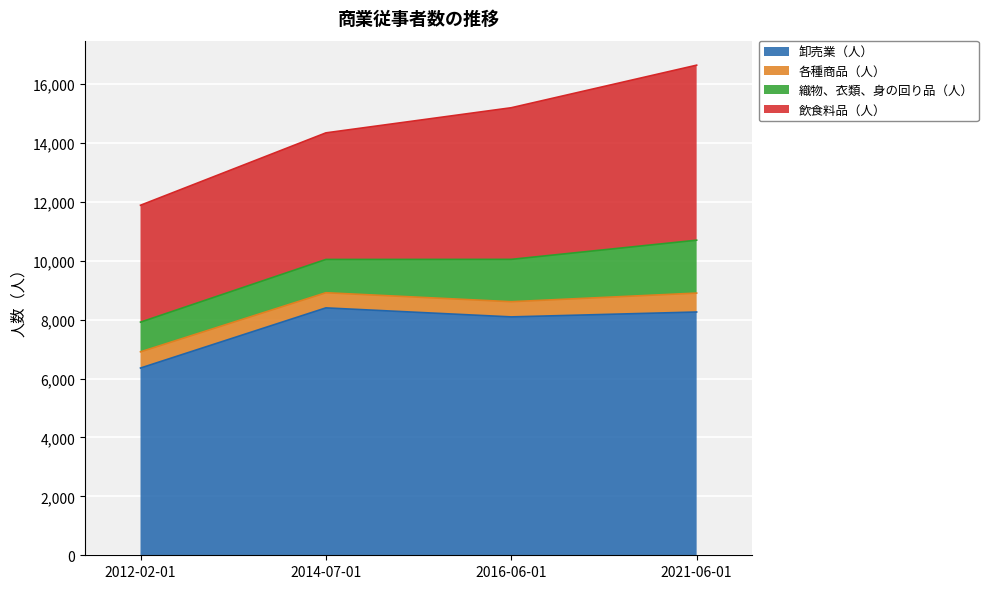

What are all the series names shown in the legend?

卸売業（人）, 各種商品（人）, 織物、衣類、身の回り品（人）, 飲食料品（人）